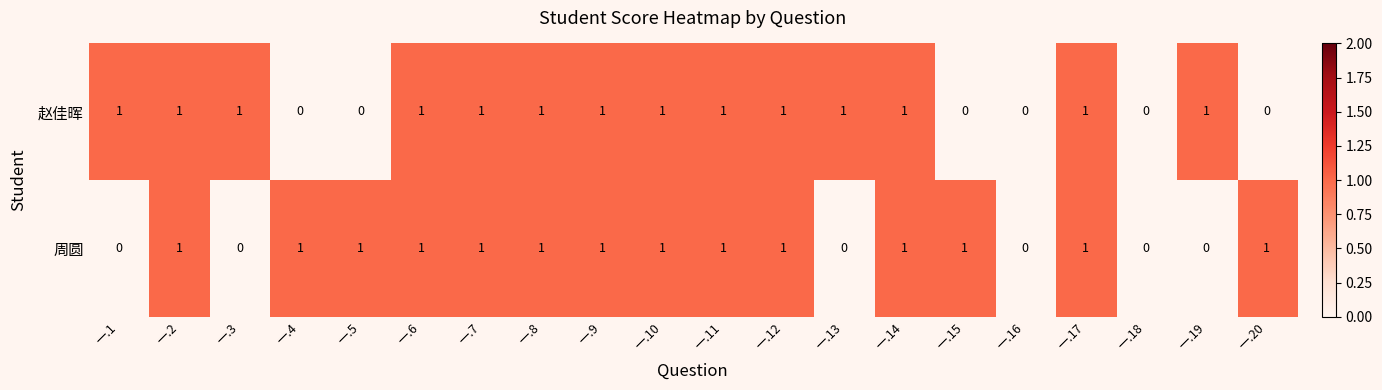

How many 周圆 values are between 0 and 1?

20